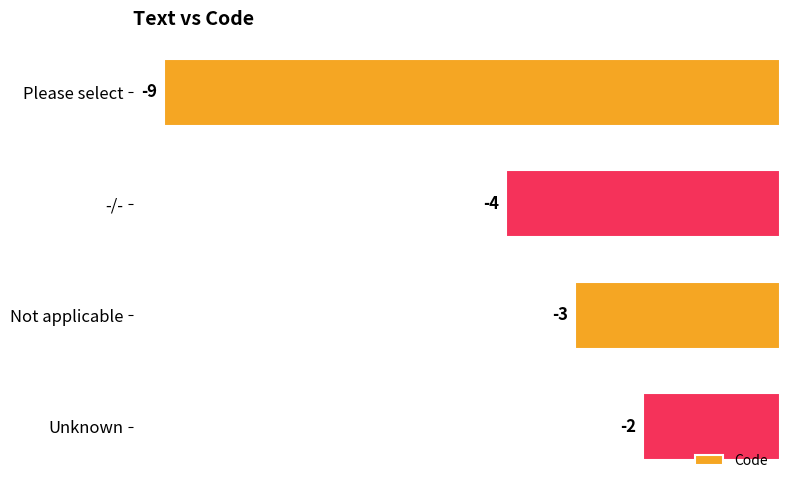

Reading top to bottom, extract all data points from this chart.

-9	-4	-3	-2